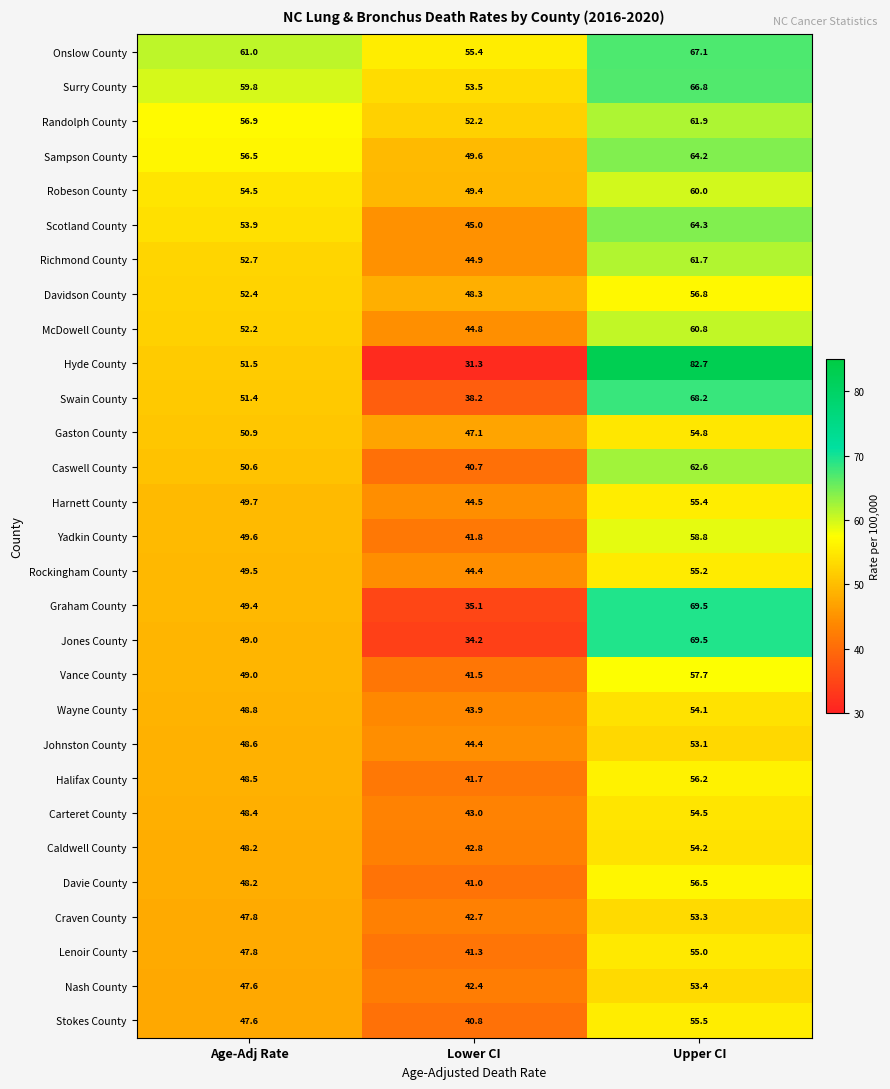

True or false: Jones County has a value of 22.7 at Lower CI.

False